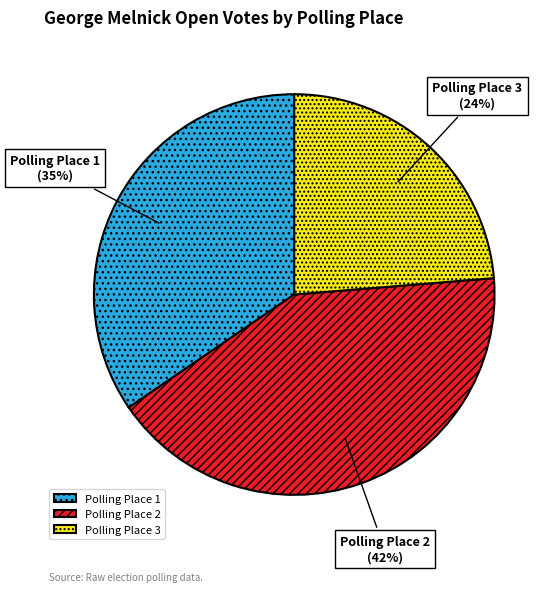

Between Polling Place 1 and Polling Place 2, which is larger?

Polling Place 2